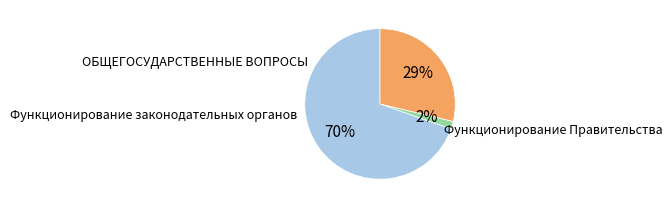

How many slices are in this pie chart?

3